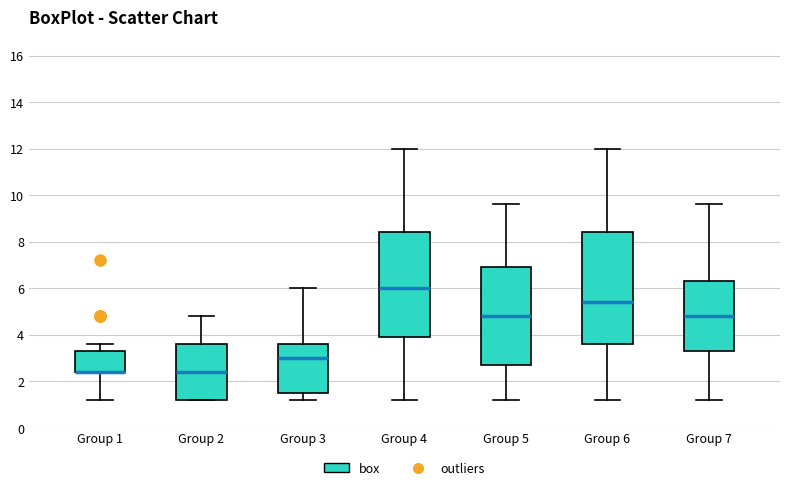

Reading left to right, transcribe this box plot: for each box, give where its median line is, the range the box spans, and where its two whiskers end, as read against the y-axis. The values are not printed on the chart, so give them approximately, as read against the axis.

Group 1: median 2.4 (drawn on the box's lower edge), box 2.4 to 3.4, whiskers 1.2 to 3.6
Group 2: median 2.4, box 1.2 to 3.6, whiskers 1.2 to 4.8
Group 3: median 3.0, box 1.6 to 3.6, whiskers 1.2 to 6.0
Group 4: median 6.0, box 4.0 to 8.4, whiskers 1.2 to 12.0
Group 5: median 4.8, box 2.8 to 7.0, whiskers 1.2 to 9.6
Group 6: median 5.4, box 3.6 to 8.4, whiskers 1.2 to 12.0
Group 7: median 4.8, box 3.4 to 6.4, whiskers 1.2 to 9.6